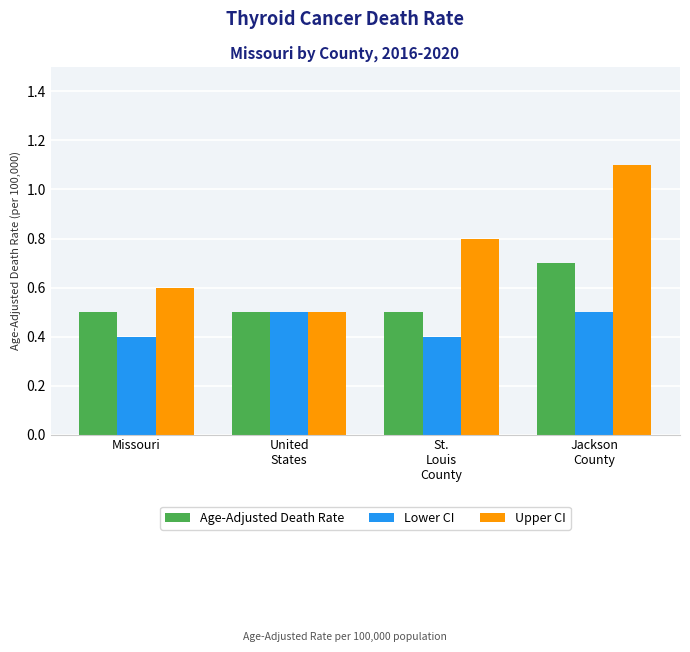

Count the Lower CI values in the range 0 to 1.

4